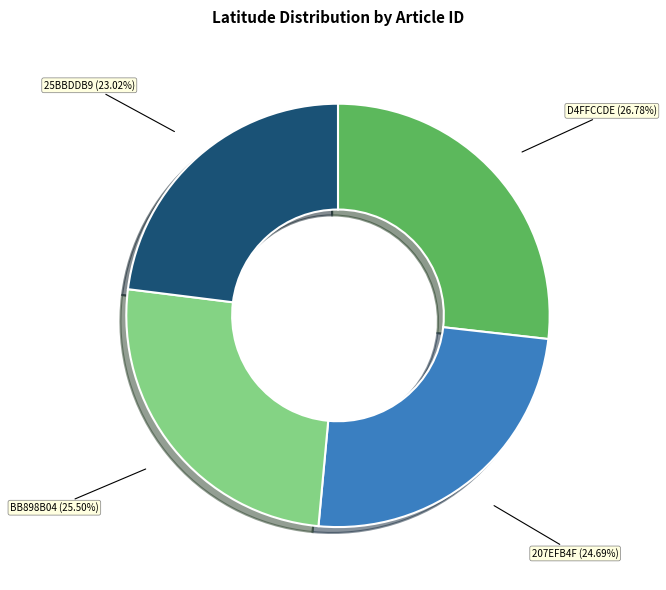

Combined, do D4FFCCDE and 207EFB4F account for over 50%?

Yes